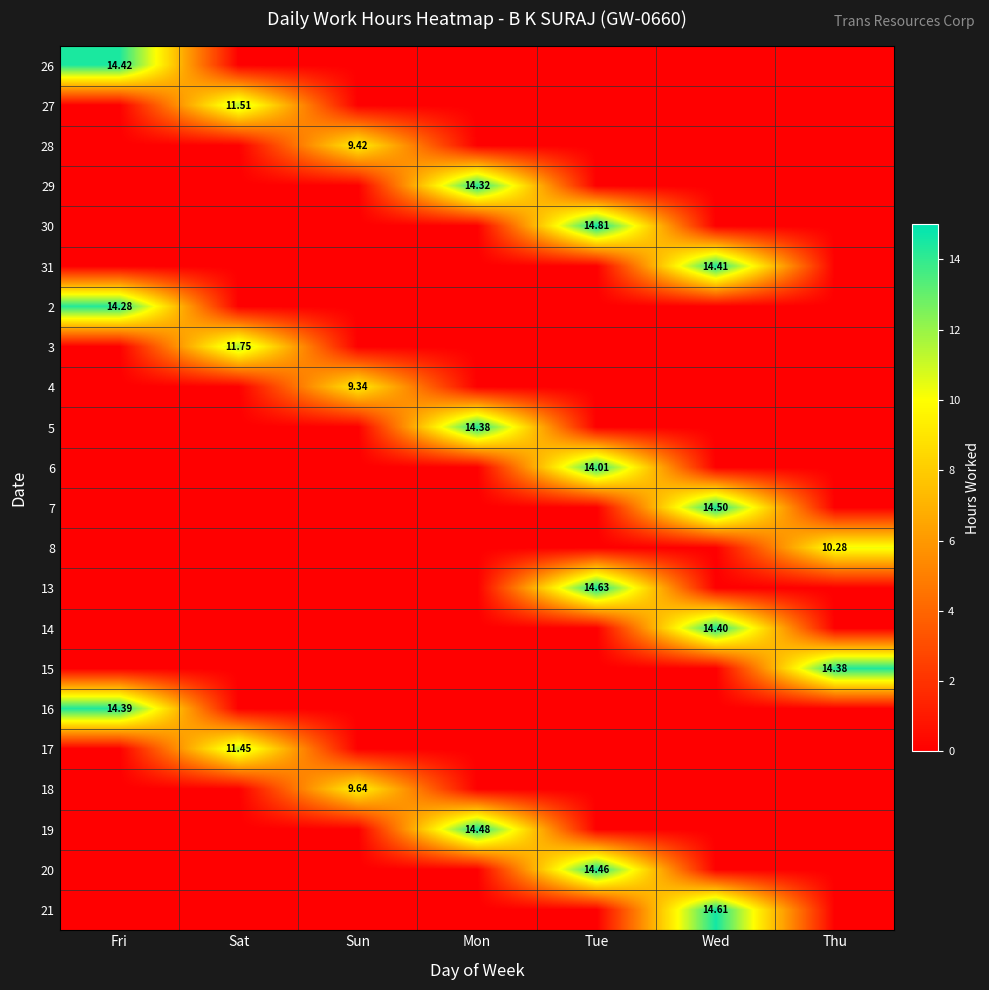

What is the greatest value displayed?

14.8